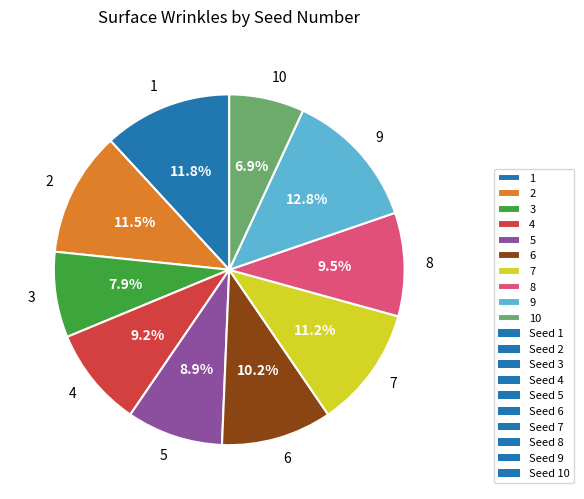

Which slice is the largest?

9